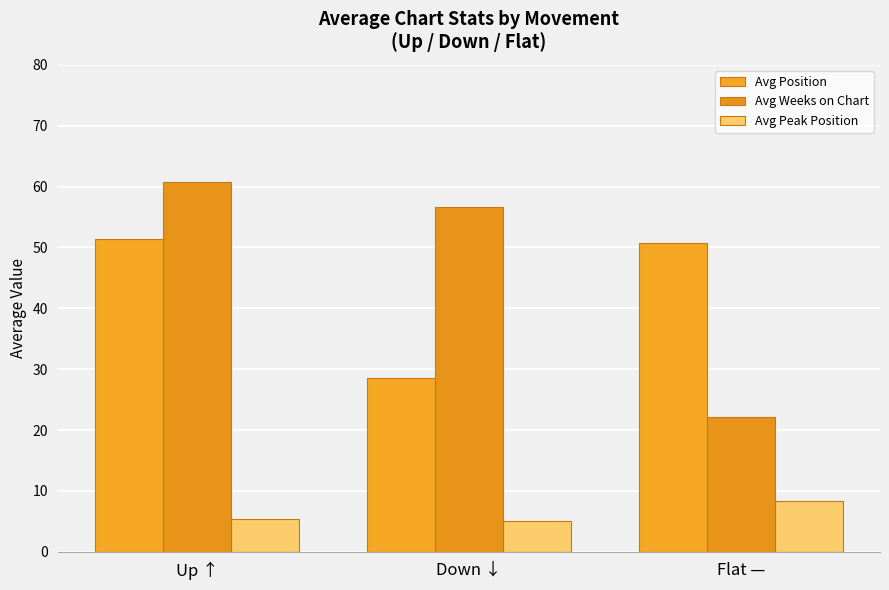

What is the sum of all Avg Position values?

130.8